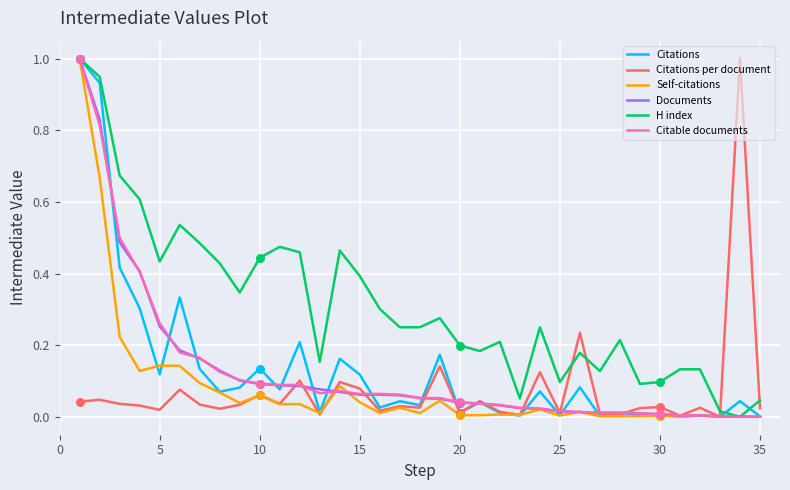

Which series has the largest total across all categories?

H index